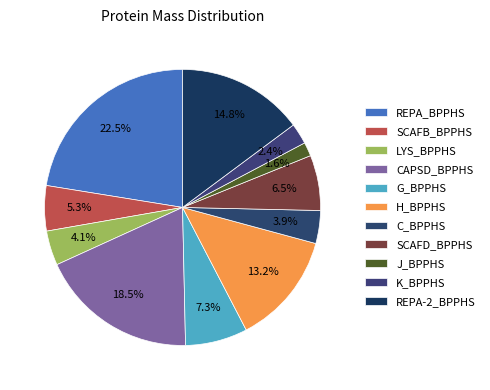

Count the number of slices in the pie.

11